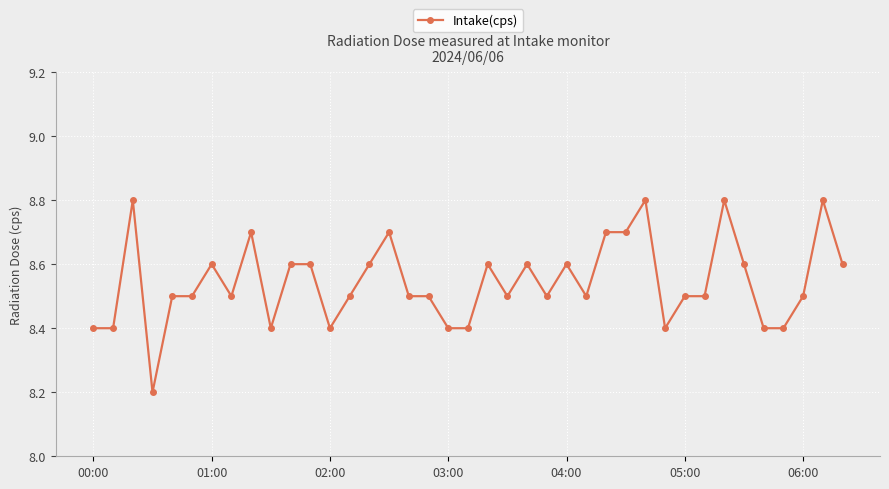

What is the sum of all values?

333.2